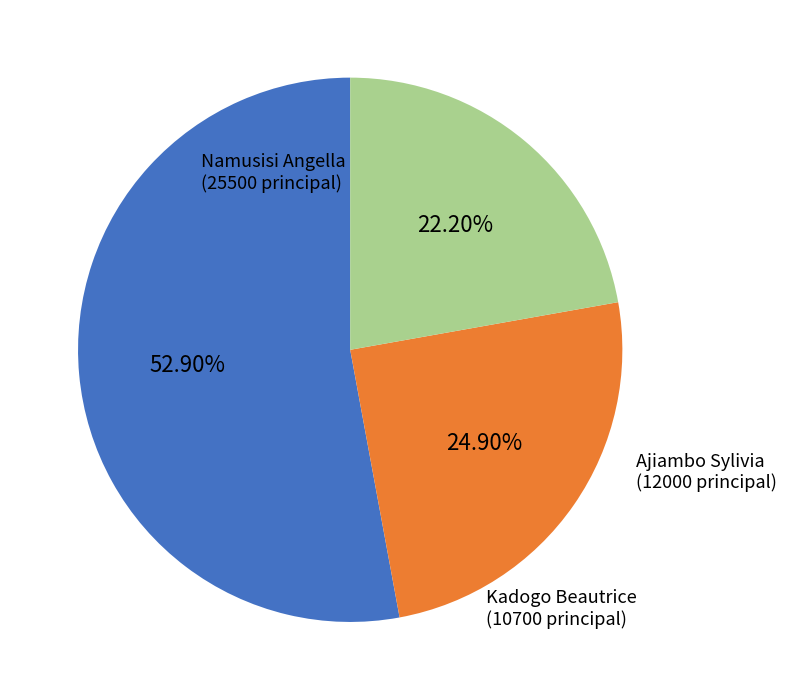

To the nearest percent, what portion does Kadogo Beautrice represent?

22%